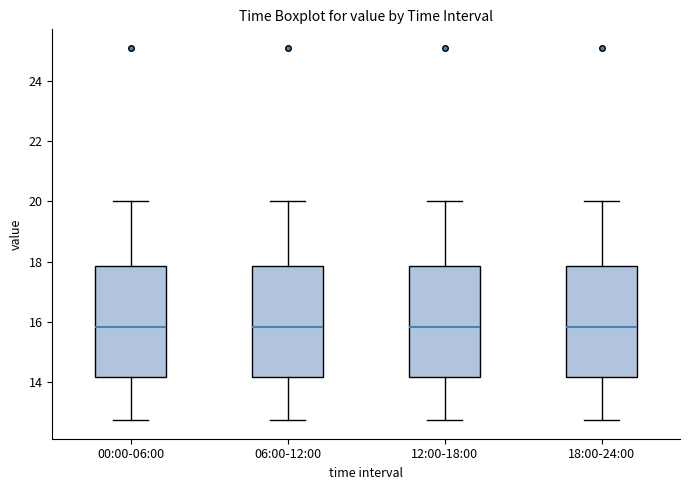

Reading left to right, read every box against the y-axis: the position of its median line, the range the box covers, and the ends of its whiskers. The values are not printed on the chart, so give them approximately, as read against the axis.

00:00-06:00: median 15.8, box 14.2 to 17.8, whiskers 12.8 to 20.0
06:00-12:00: median 15.8, box 14.2 to 17.8, whiskers 12.8 to 20.0
12:00-18:00: median 15.8, box 14.2 to 17.8, whiskers 12.8 to 20.0
18:00-24:00: median 15.8, box 14.2 to 17.8, whiskers 12.8 to 20.0